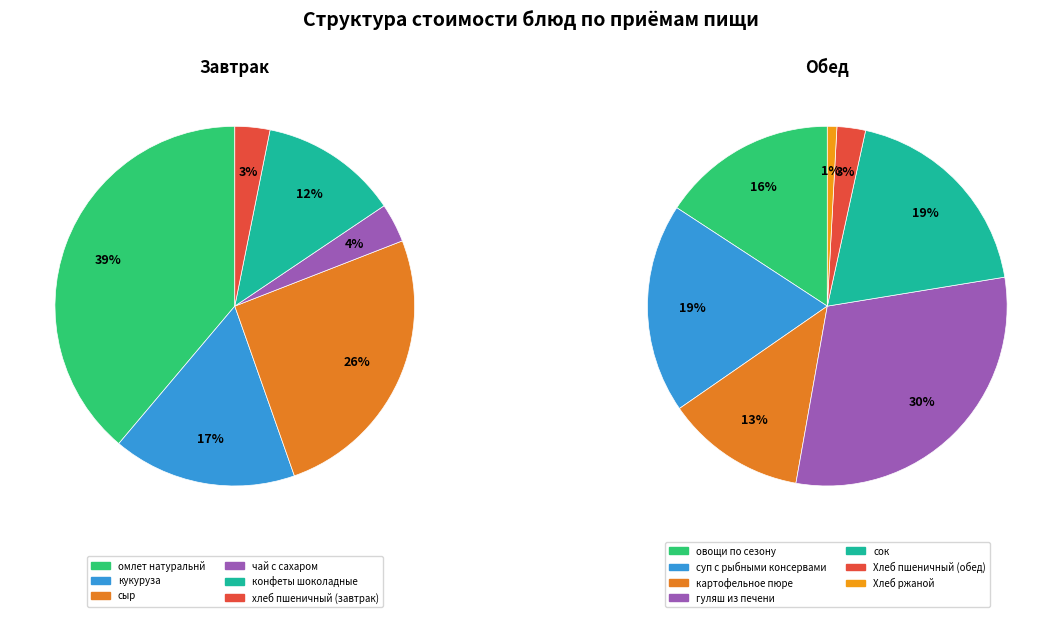

Is сыр the majority of the pie?

No